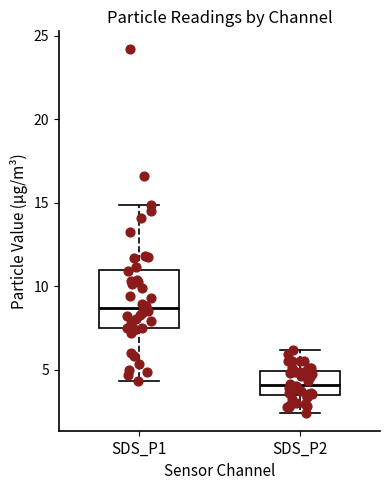

Where does the median line of the box for SDS_P2 sit on the y-axis? The values are not printed on the chart, so give them approximately, as read against the axis.

4.0